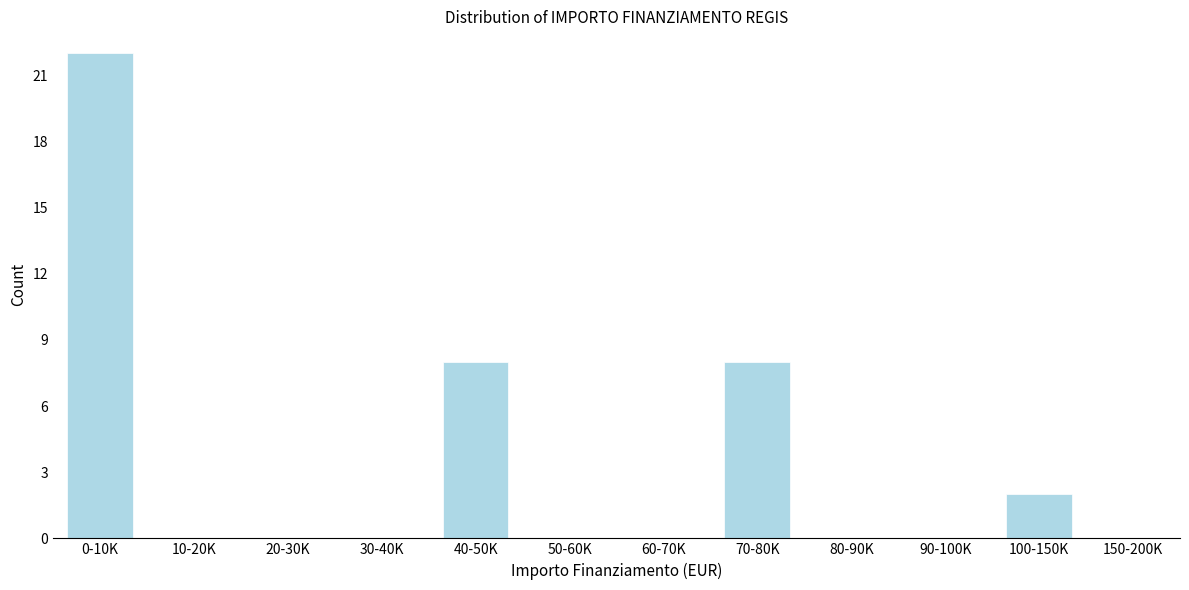

Reading left to right, transcribe all the data shown in this chart.

0-10K=22	10-20K=0	20-30K=0	30-40K=0	40-50K=8	50-60K=0	60-70K=0	70-80K=8	80-90K=0	90-100K=0	100-150K=2	150-200K=0